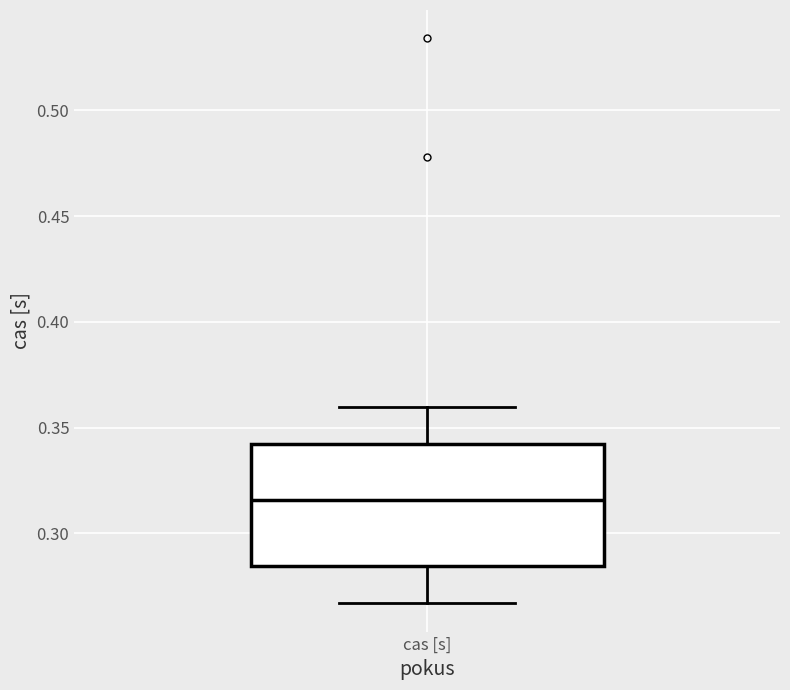

Where does the upper whisker of the box for cas [s] end on the y-axis? The values are not printed on the chart, so give them approximately, as read against the axis.

0.360